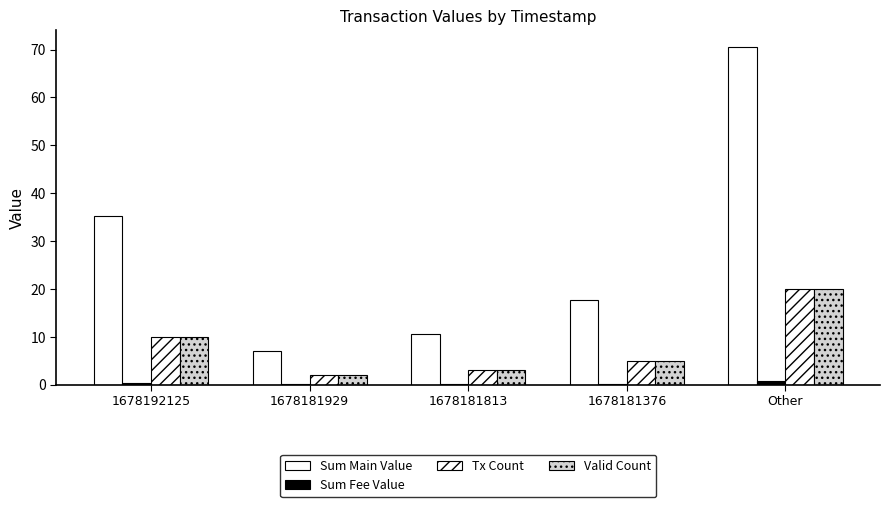

Reading left to right, transcribe all the data shown in this chart.

Sum Main Value: 1678192125=35.3	1678181929=7.1	1678181813=10.6	1678181376=17.6	Other=70.6
Sum Fee Value: 1678192125=0.3	1678181929=0.1	1678181813=0.1	1678181376=0.2	Other=0.7
Tx Count: 1678192125=10.0	1678181929=2.0	1678181813=3.0	1678181376=5.0	Other=20.0
Valid Count: 1678192125=10.0	1678181929=2.0	1678181813=3.0	1678181376=5.0	Other=20.0